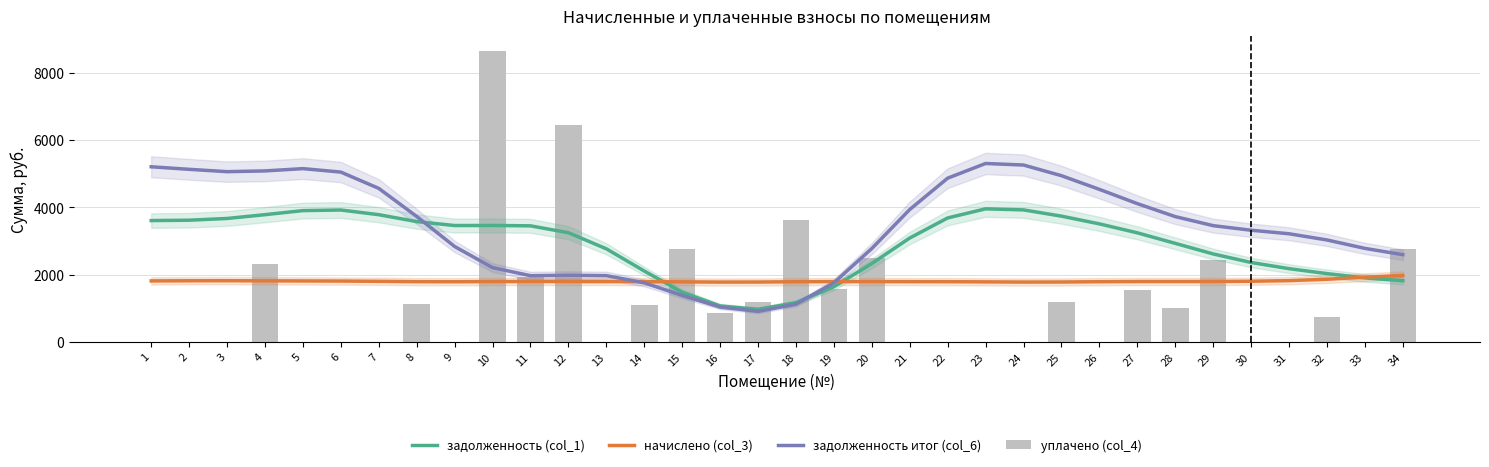

What is the difference between the maximum and minimum values in the задолженность (col_1) series?

2988.9